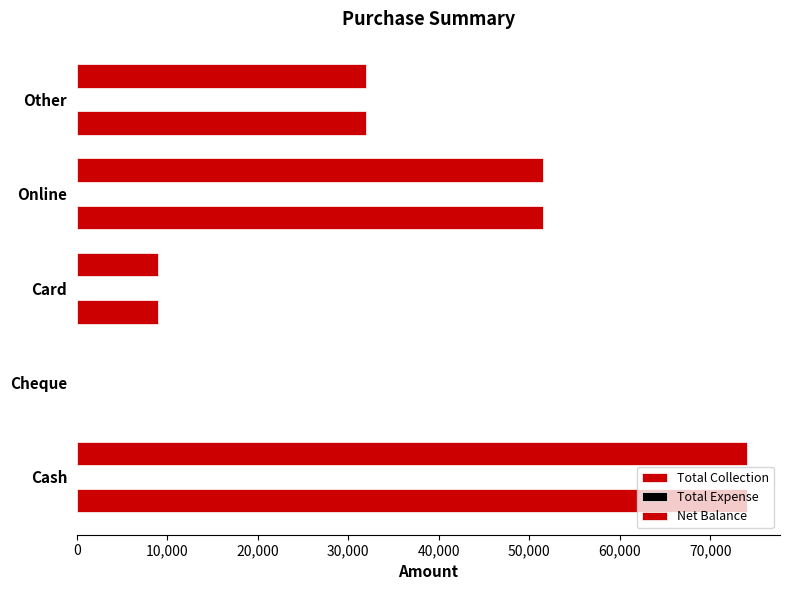

Which series has the largest total across all categories?

Total Collection